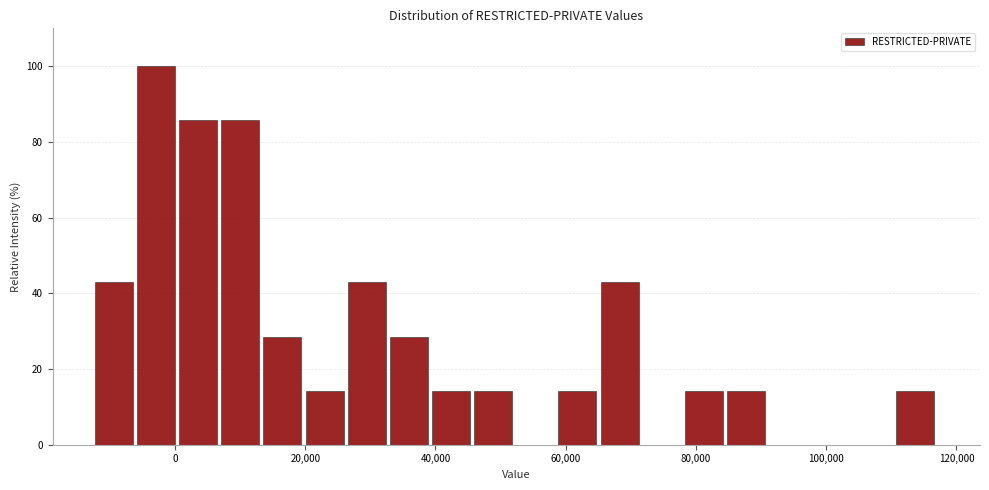

Read against the x-axis, roughly where is the centre of the tallest bar?

-2000